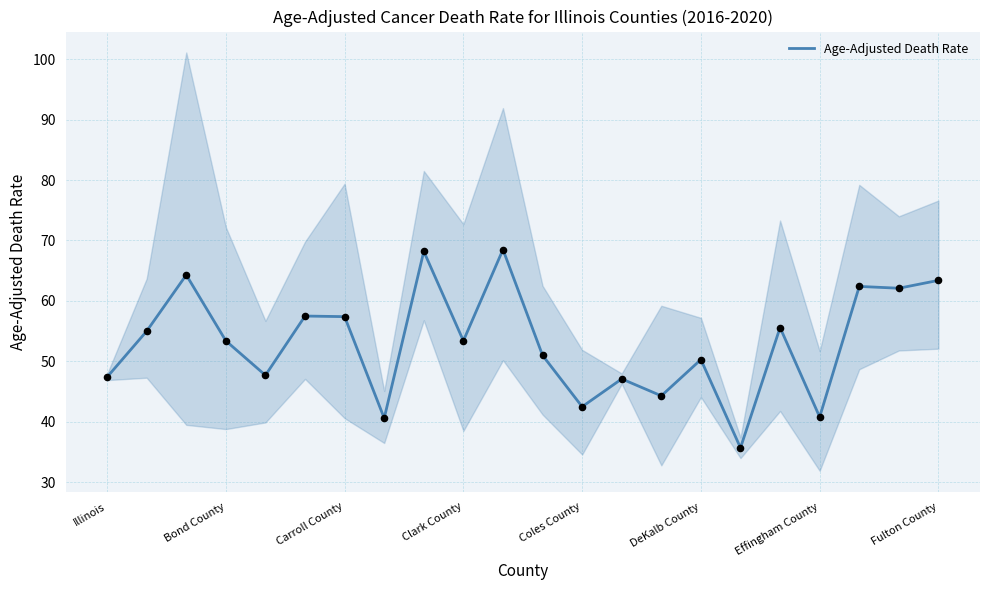

Between Bond County and 19, which is larger?

19